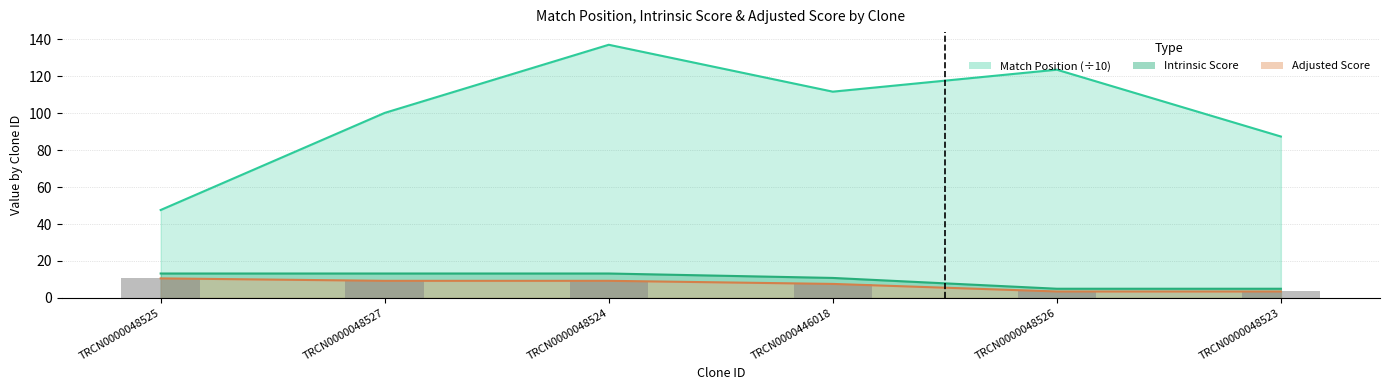

Reading left to right, extract all data points from this chart.

Match Position: 47.6	100.2	137.1	111.7	123.6	87.4
Adjusted Score: 10.6	9.2	9.2	7.6	3.5	3.5
Intrinsic Score: 13.2	13.2	13.2	10.8	5.0	5.0